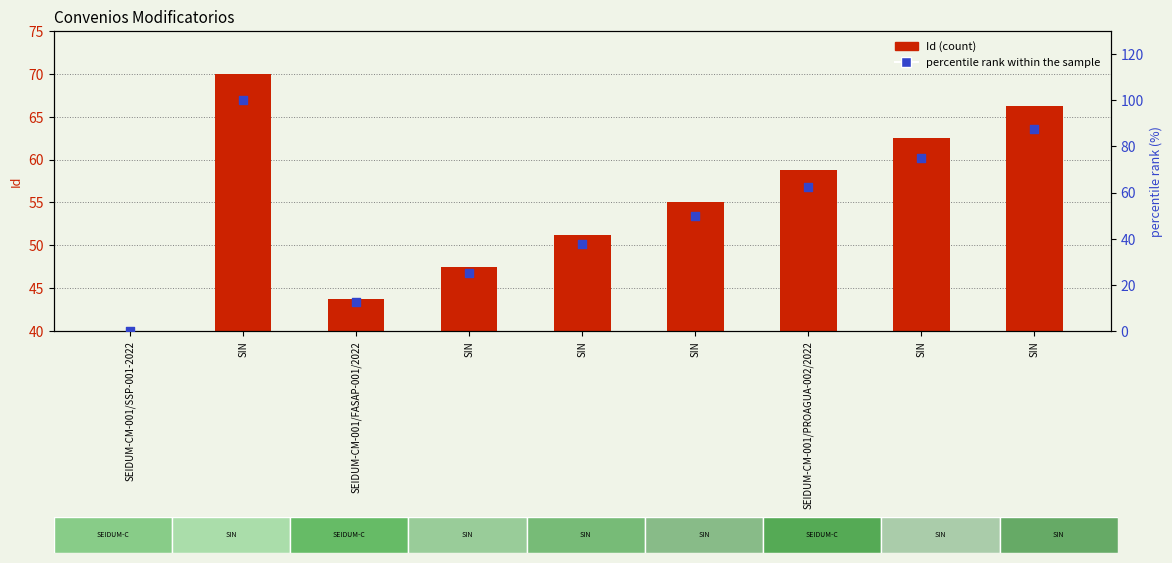

Which series has the largest total across all categories?

Id (normalized)